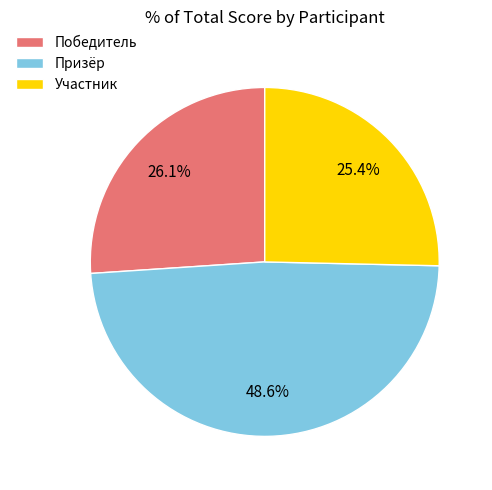

To the nearest percent, what is the difference between the largest and smallest slice percentages?

23%